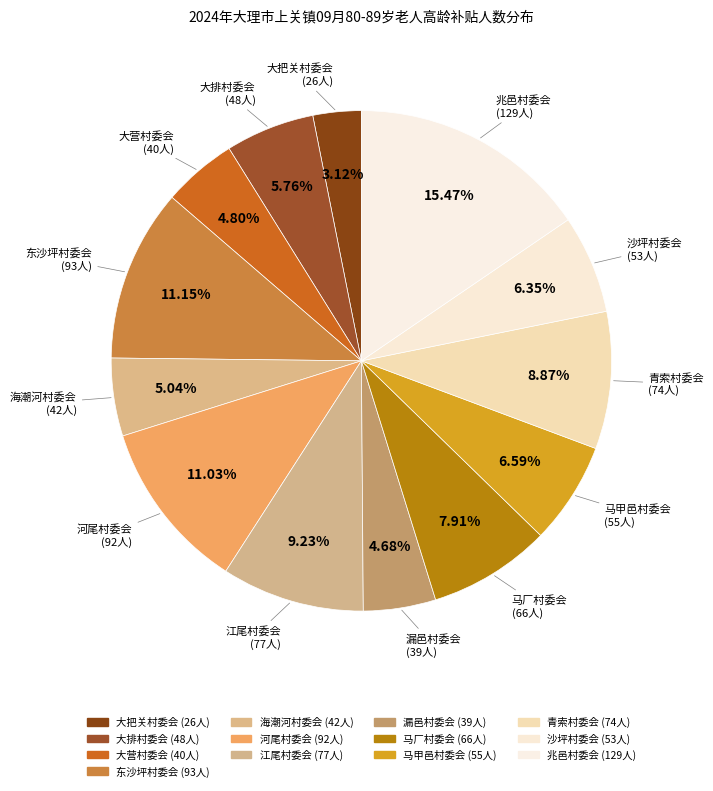

Is 兆邑村委会 the majority of the pie?

No